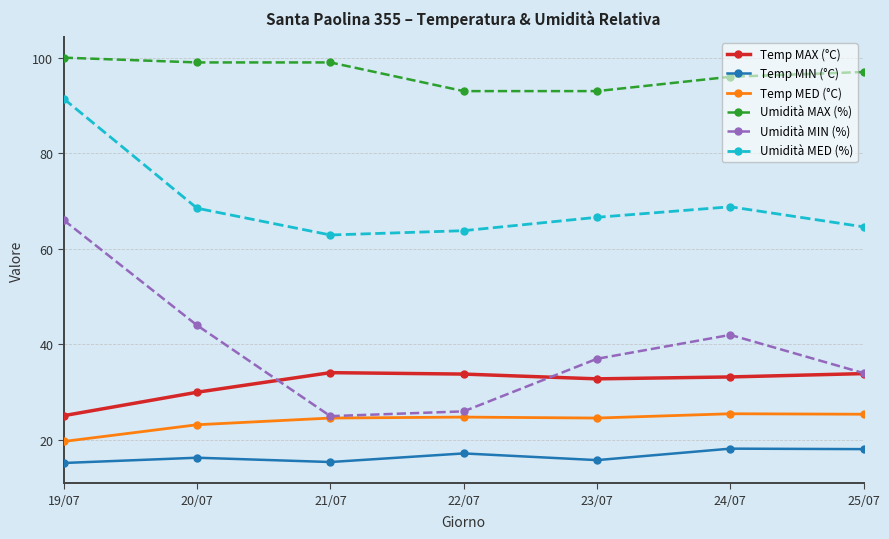

In Temp MED (°C), how many points are higher than both neighbors (excluding endpoints)?

2